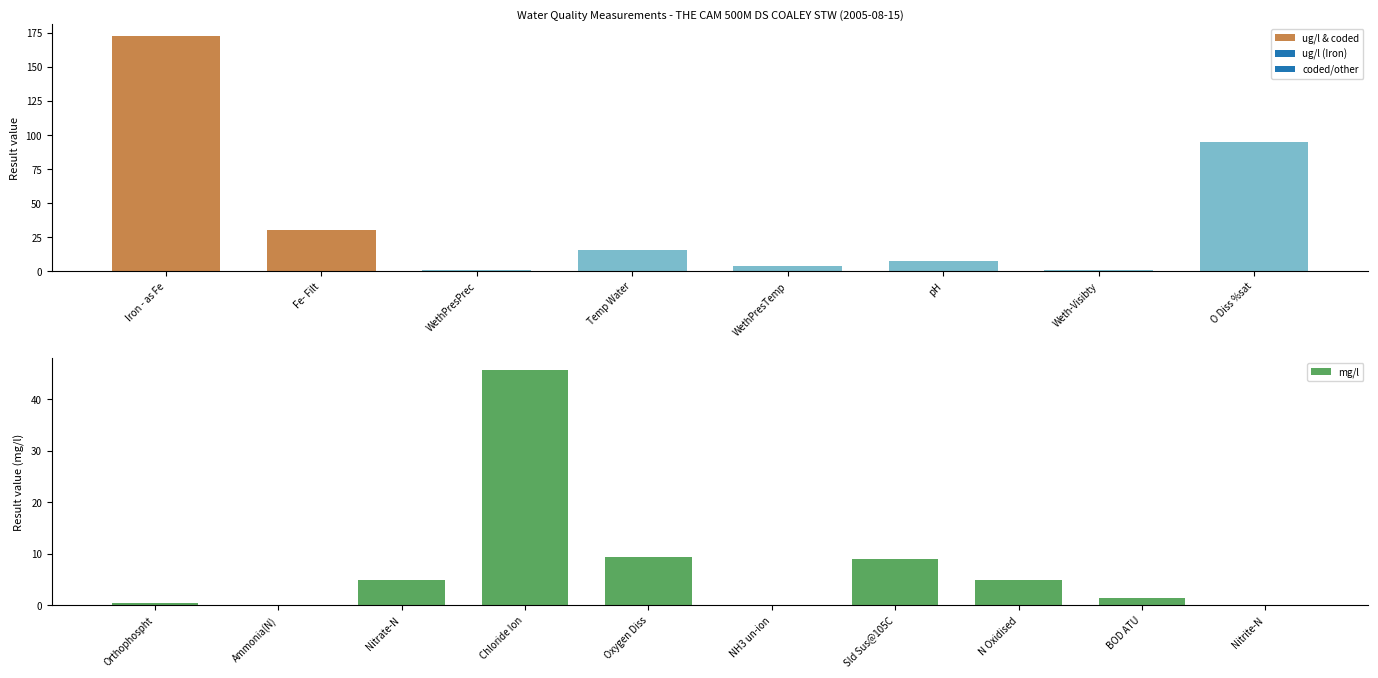

List the labels in order of value, smallest first.

NH3 un-ion, Nitrite-N, Ammonia(N), Orthophospht, WethPresPrec, Weth-Visibty, BOD ATU, WethPresTemp, Nitrate-N, N Oxidised, pH, Sld Sus@105C, Oxygen Diss, Temp Water, Fe- Filt, Chloride Ion, O Diss %sat, Iron - as Fe